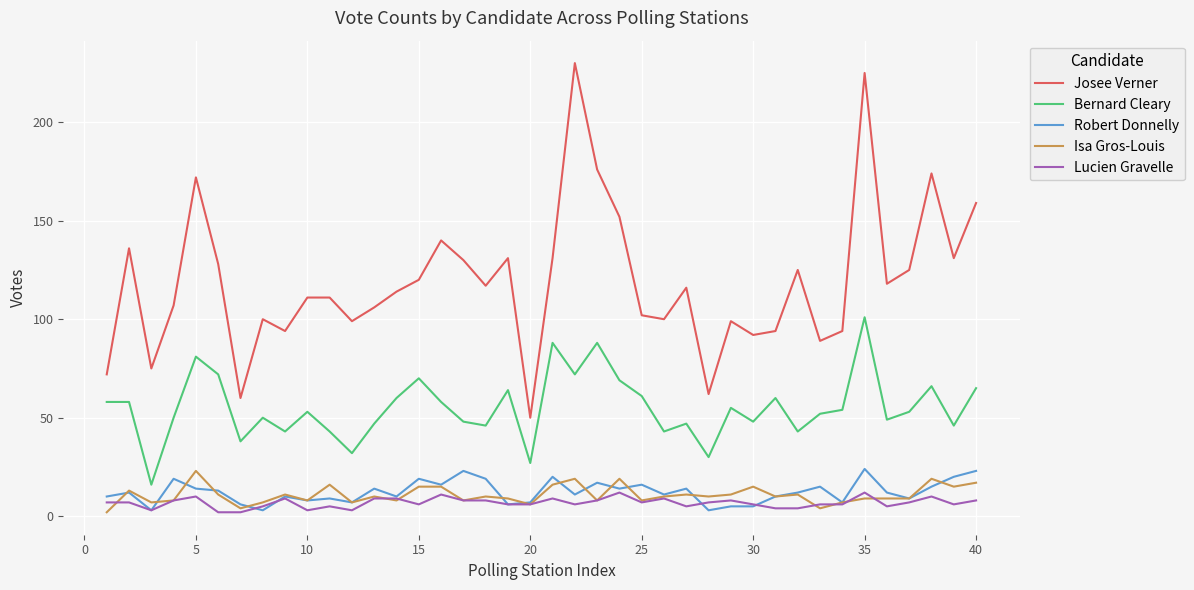

True or false: Isa Gros-Louis and Josee Verner intersect in this chart.

False